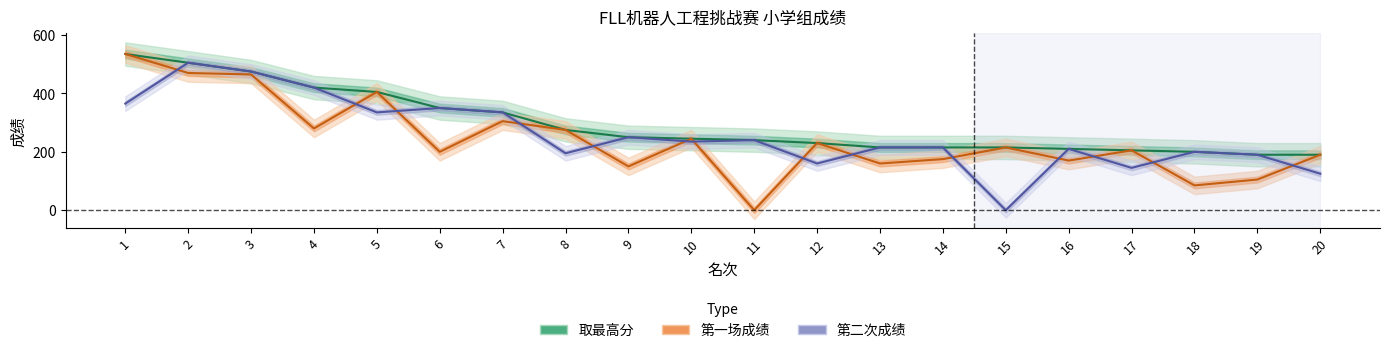

Does the chart display data point markers on the line(s)?

No